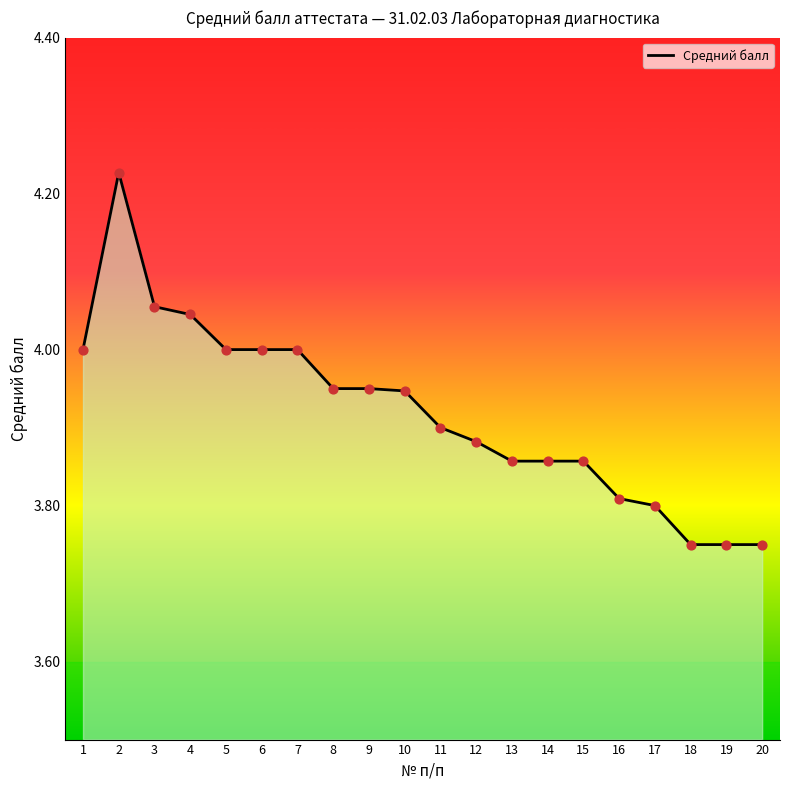

Between 12 and 1, which is larger?

1